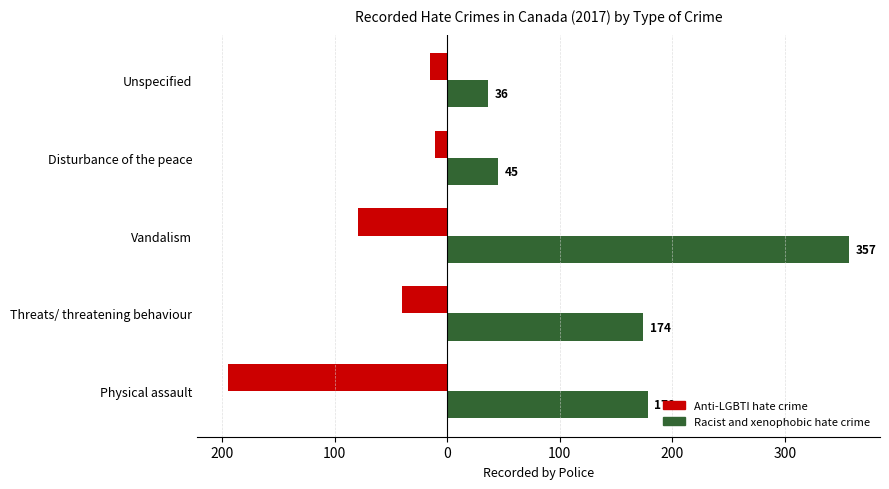

What is the lowest value of the Anti-LGBTI hate crime series?

-195